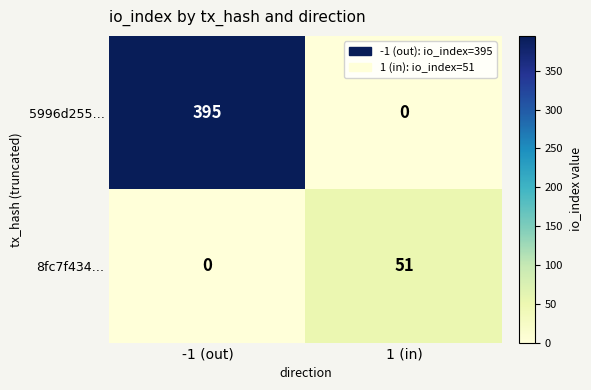

The 5996d255… series shows 259 at -1 (out). True or false?

False